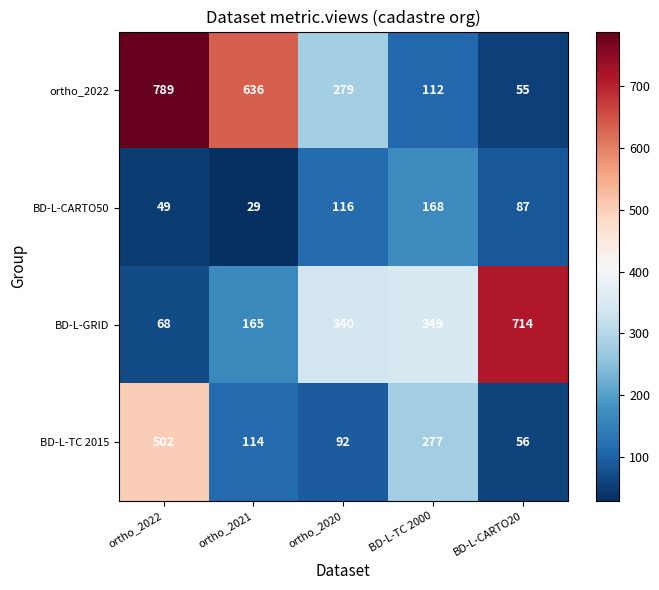

What is the greatest value displayed?

789